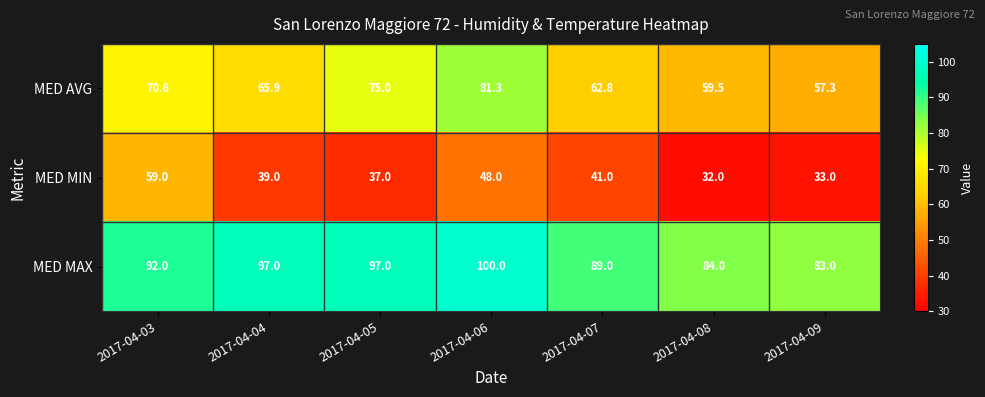

At 2017-04-05, list the series in order from smallest to largest.

MED MIN, MED AVG, MED MAX